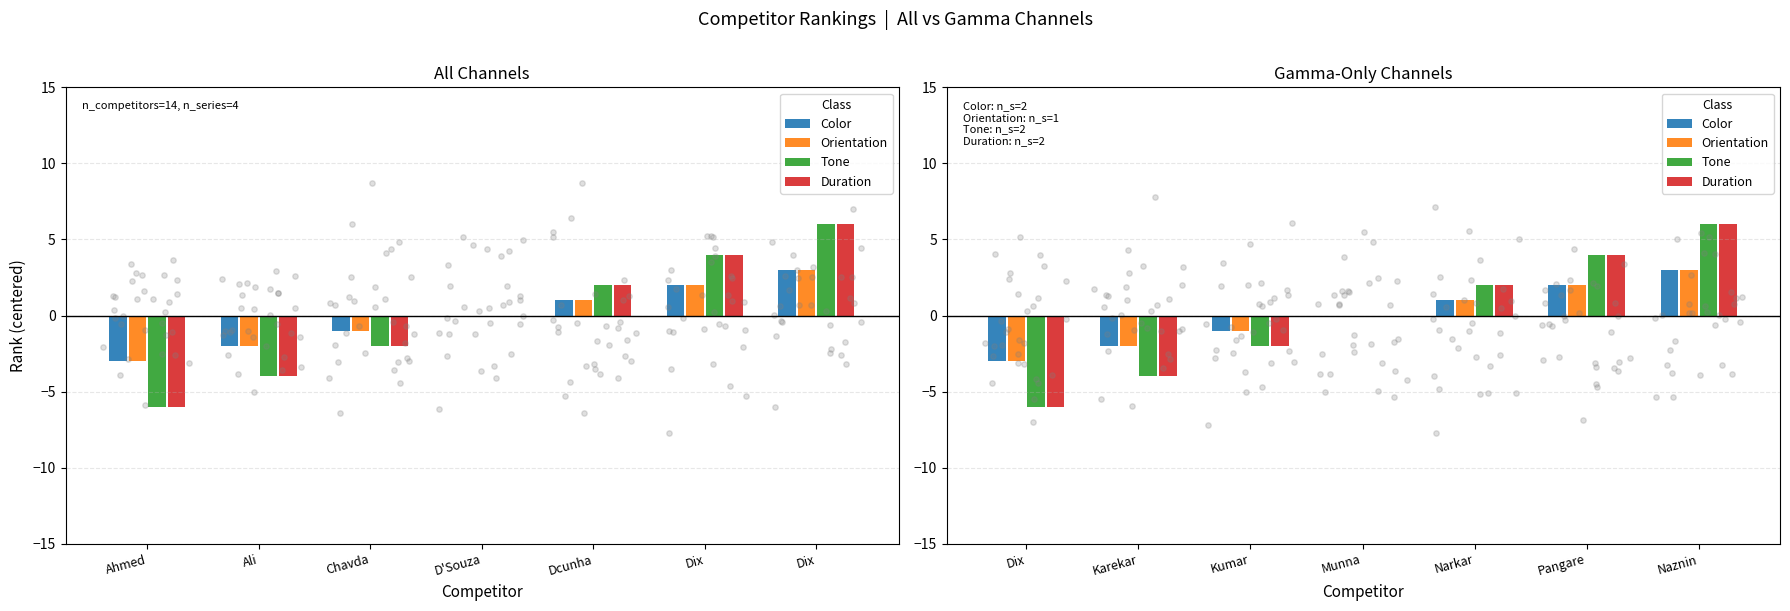

Which series reaches the maximum Y coordinate?

Tone